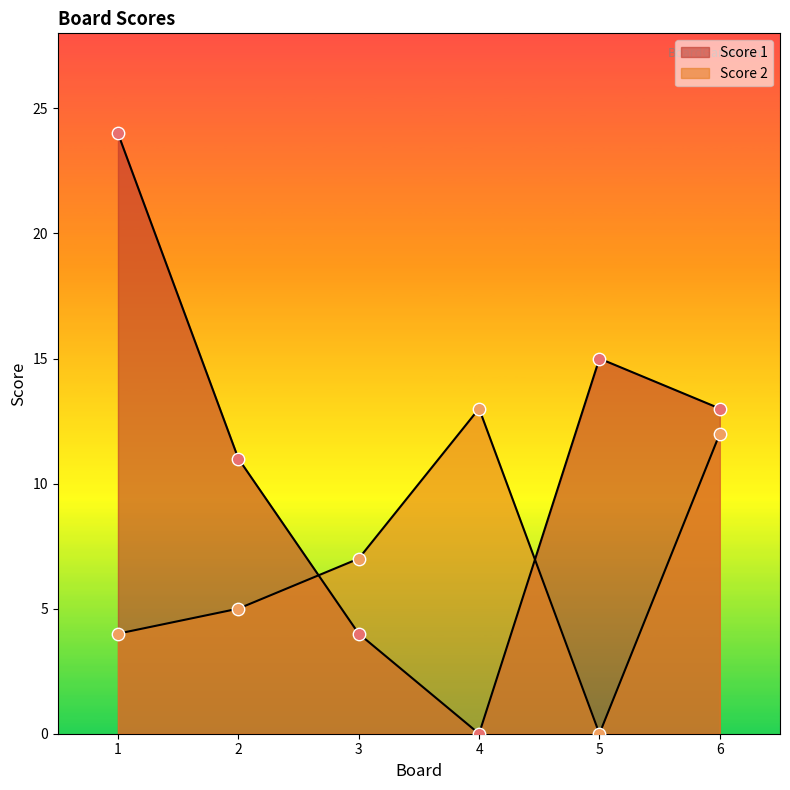

Is the value of Score 1 at 1 greater than the value of Score 2 at 2?

Yes